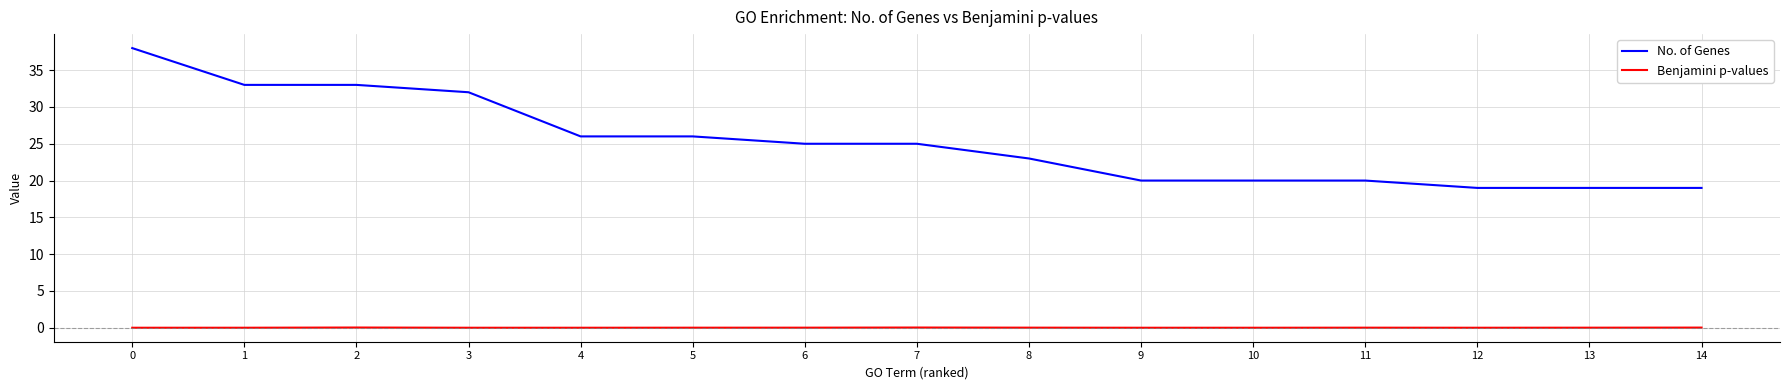

Is it true that Benjamini p-values equals 0.0 at 3?

True